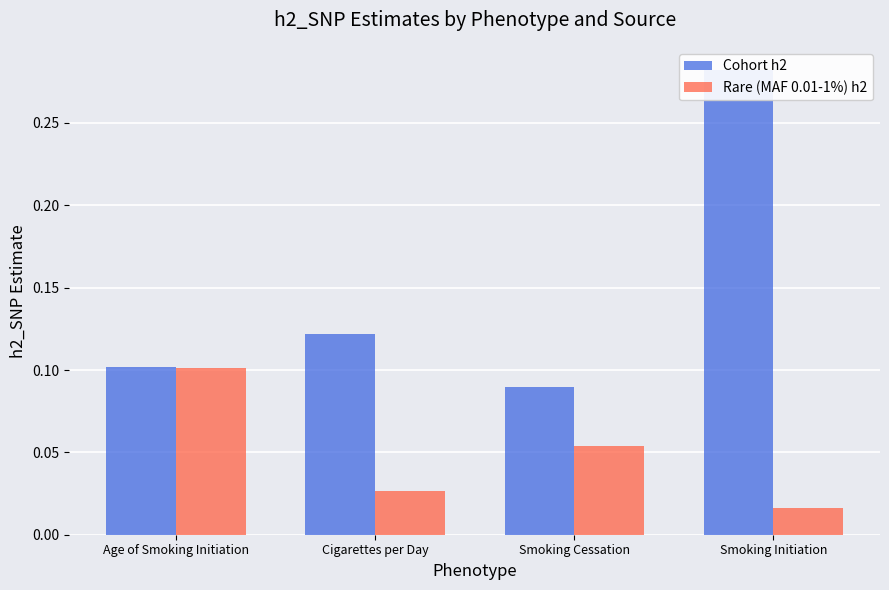

Reading left to right, transcribe all the data shown in this chart.

Cohort h2: 0.1	0.1	0.1	0.3
Rare (MAF 0.01-1%) h2: 0.1	0.0	0.1	0.0